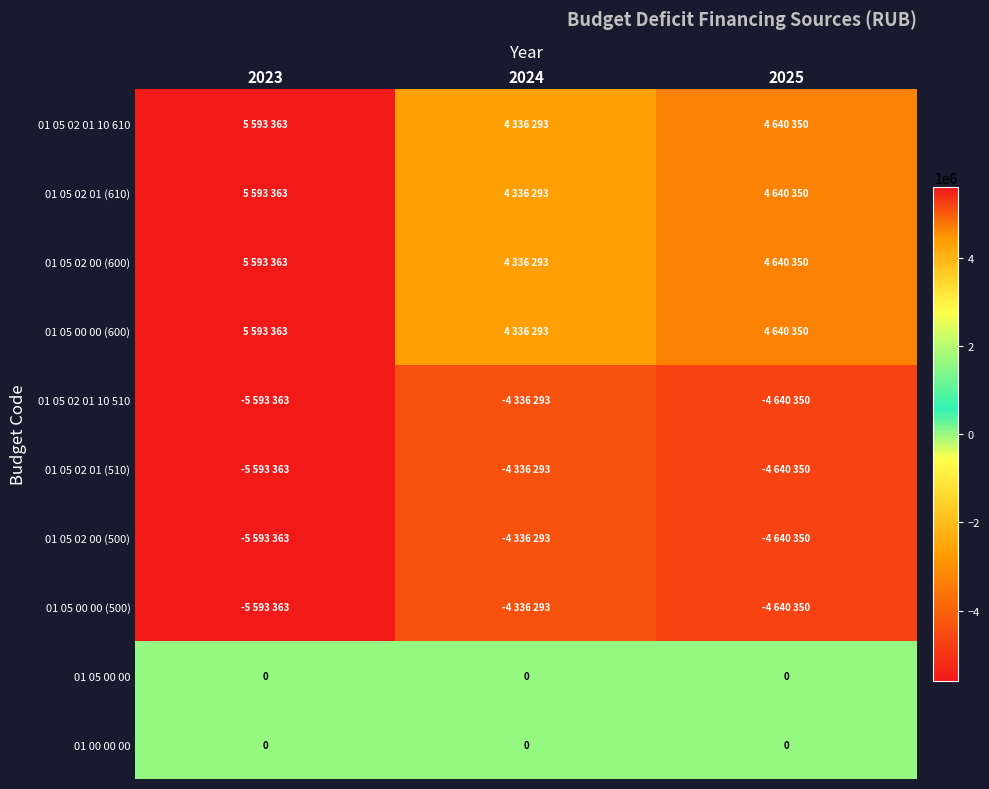

At how many categories does at least one series exceed -1088893?

3